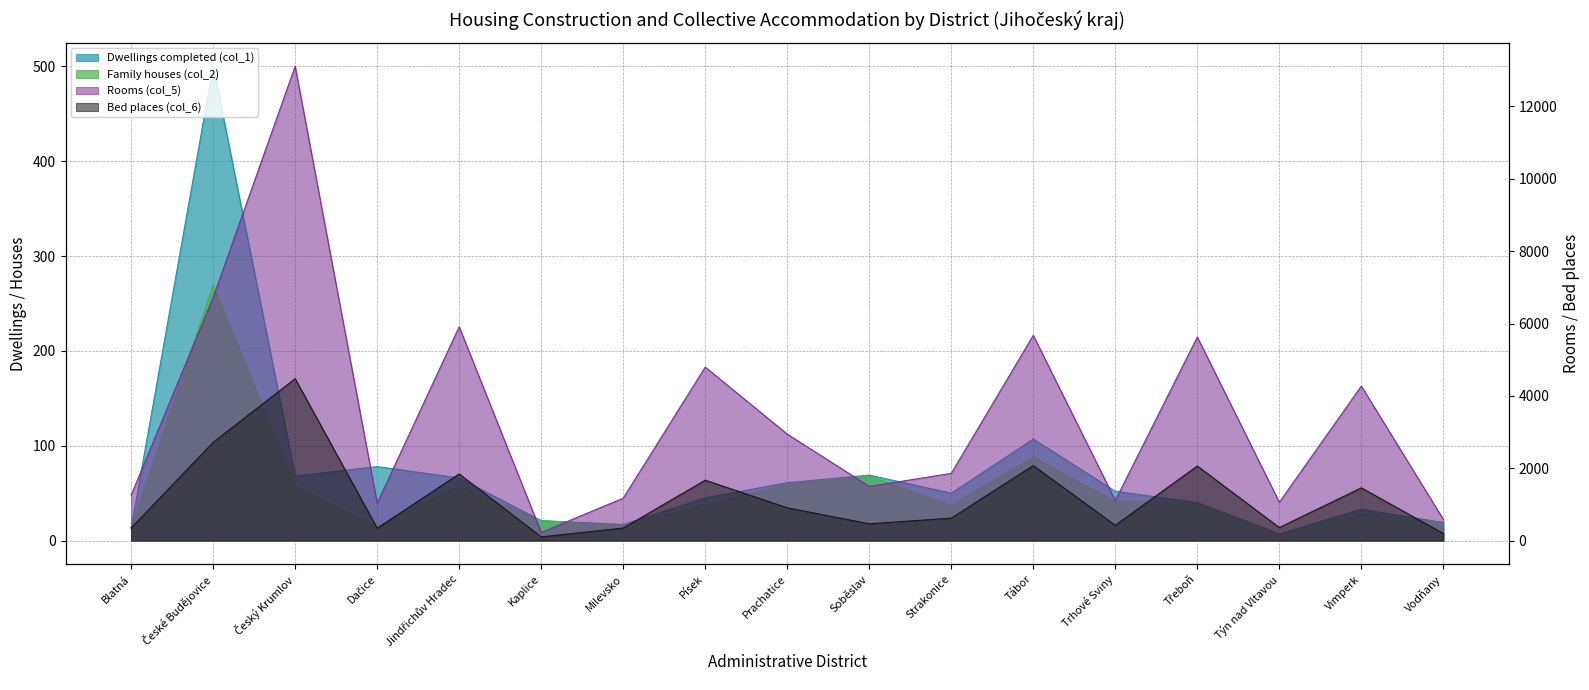

How many values in the Bed places (col_6) series exceed 621?

8